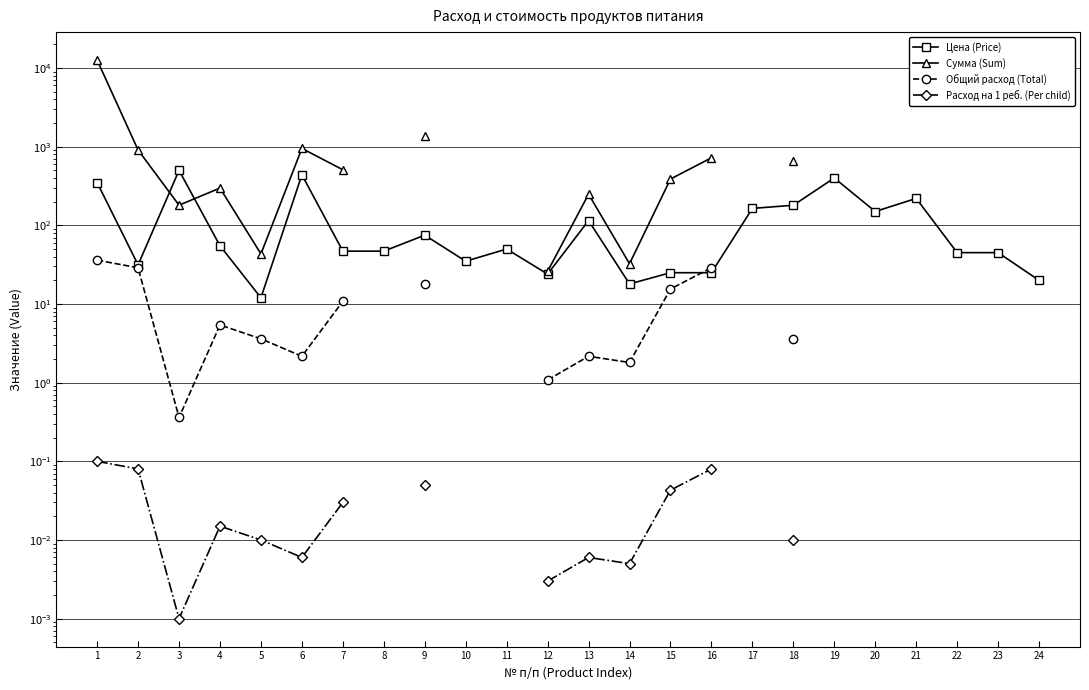

At which label does Расход на 1 реб. (Per child) reach its minimum?

3